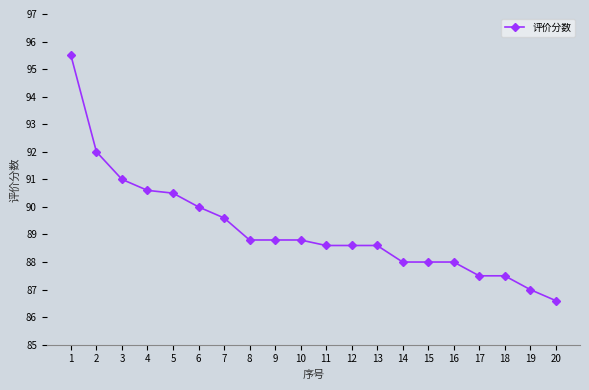

What is the sum of all values?

1784.0